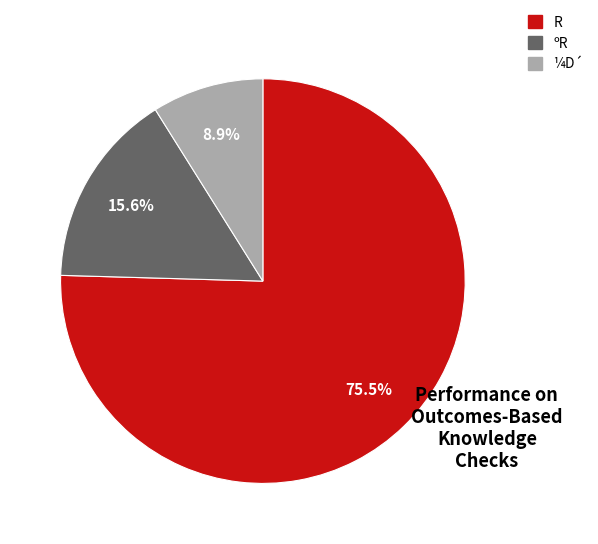

Is there any slice that represents more than half of the pie?

Yes